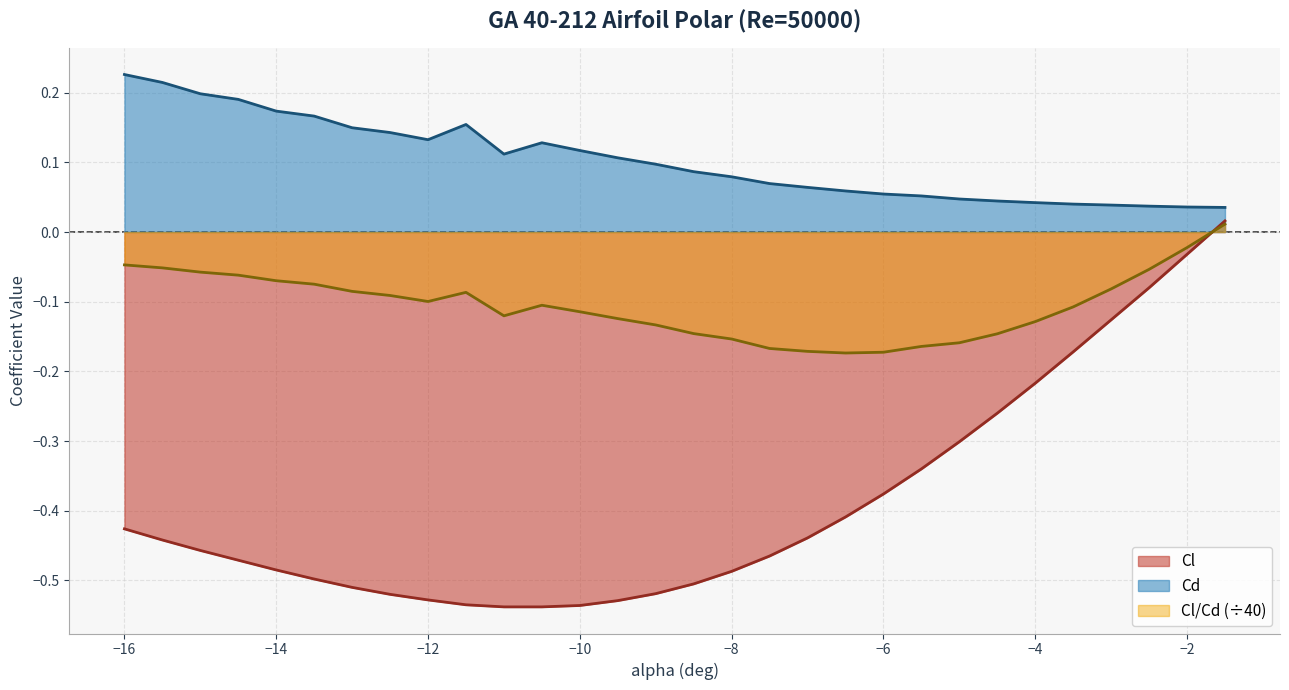

Is the value of Cl at -9.5 greater than the value of Cd at -15.0?

No